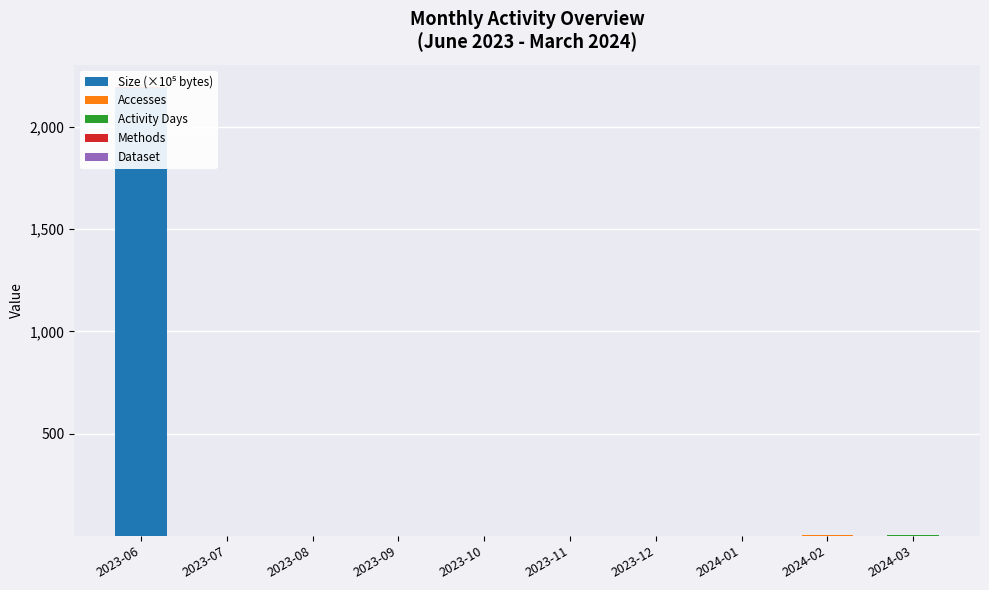

What is the difference between the Dataset values at 2024-02 and 2023-08?

1.0